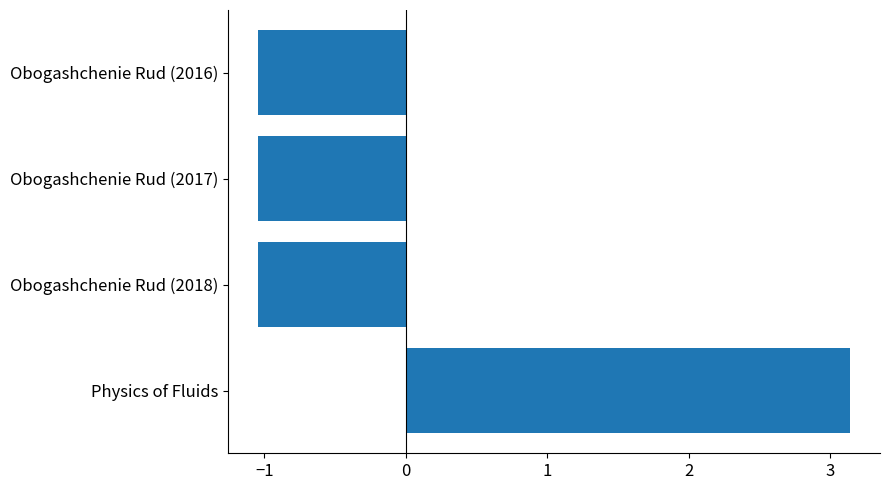

What value does the data have at Physics of Fluids?

3.1